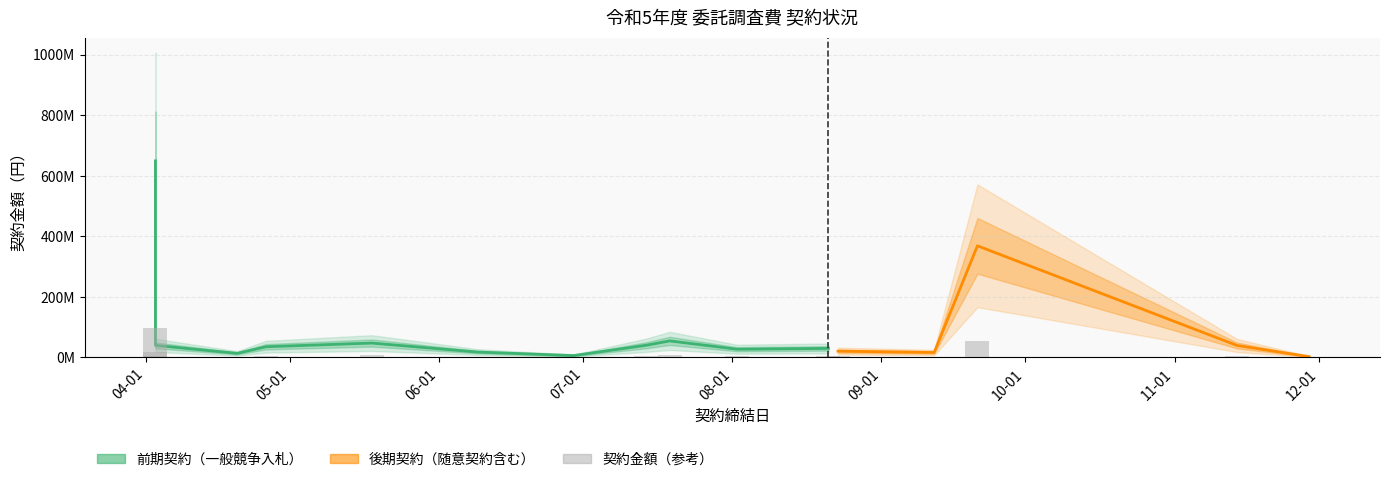

At which label does the data first exceed 5280000?

2023-04-03